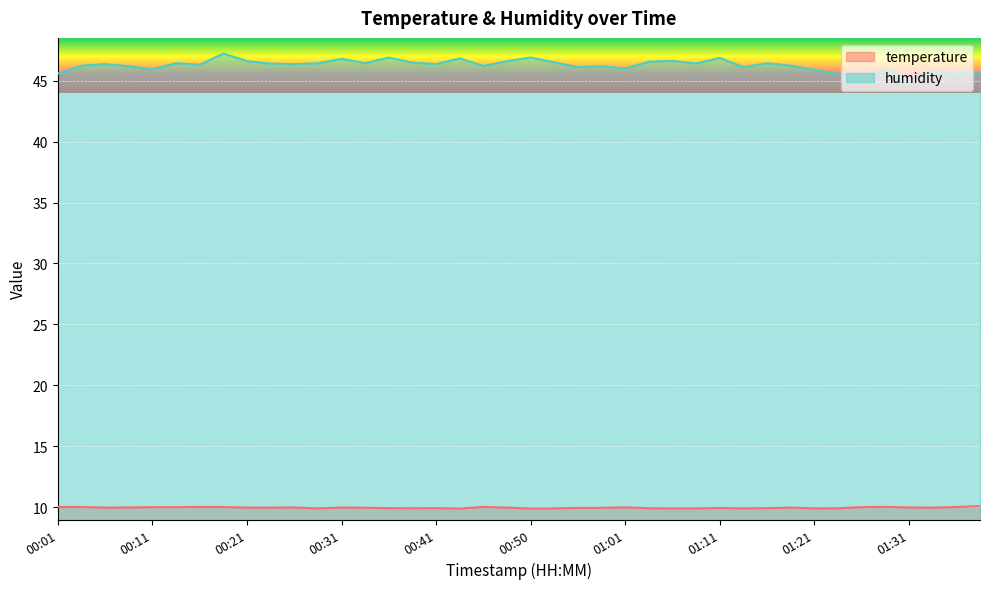

True or false: temperature and humidity cross at least once.

False